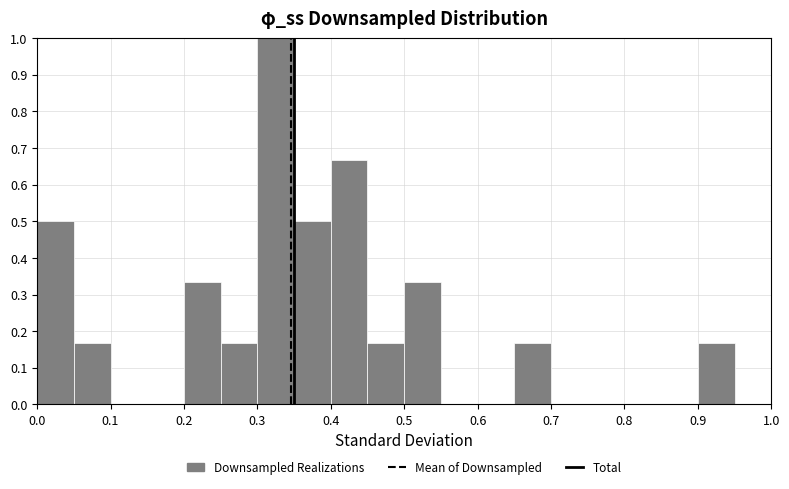

Reading left to right, transcribe this chart: for each bar, give the range it covers on the x-axis and its height. The values are not printed on the chart, so give them approximately, as read against the axis.

0.00 to 0.05: 0.50
0.05 to 0.10: 0.17
0.10 to 0.15: 0
0.15 to 0.20: 0
0.20 to 0.25: 0.33
0.25 to 0.30: 0.17
0.30 to 0.35: 1.00
0.35 to 0.40: 0.50
0.40 to 0.45: 0.67
0.45 to 0.50: 0.17
0.50 to 0.55: 0.33
0.55 to 0.60: 0
0.60 to 0.65: 0
0.65 to 0.70: 0.17
0.70 to 0.75: 0
0.75 to 0.80: 0
0.80 to 0.85: 0
0.85 to 0.90: 0
0.90 to 0.95: 0.17
0.95 to 1.00: 0